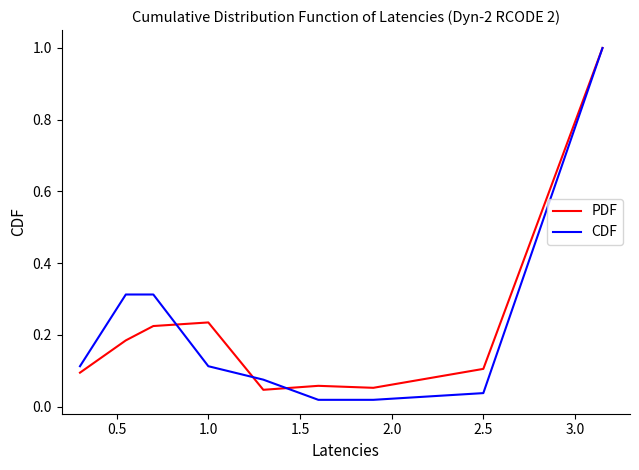

Which series has the widest spread of values?

CDF